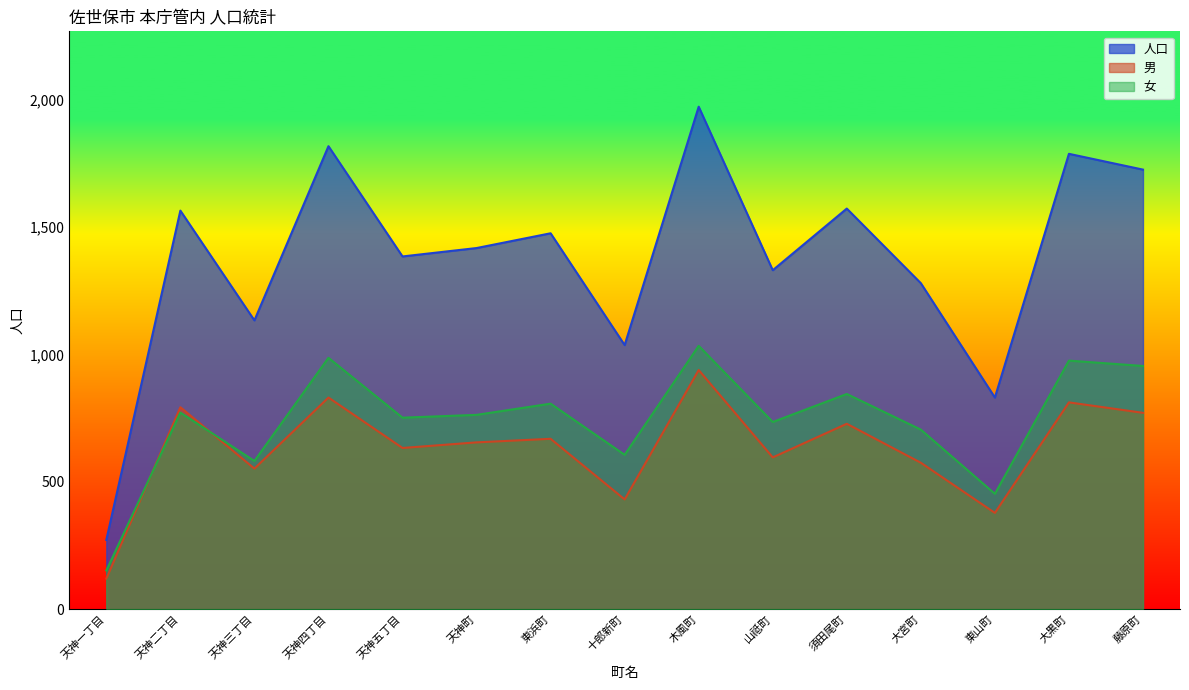

Where is 女 nearest to the value 593?

天神三丁目